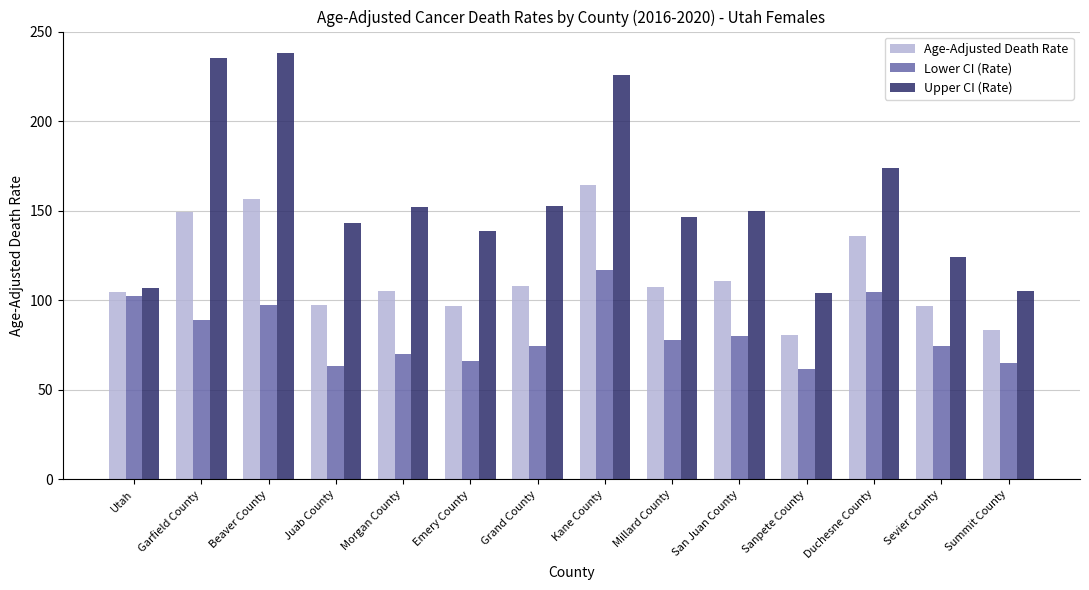

At how many categories does at least one series exceed 76?

14